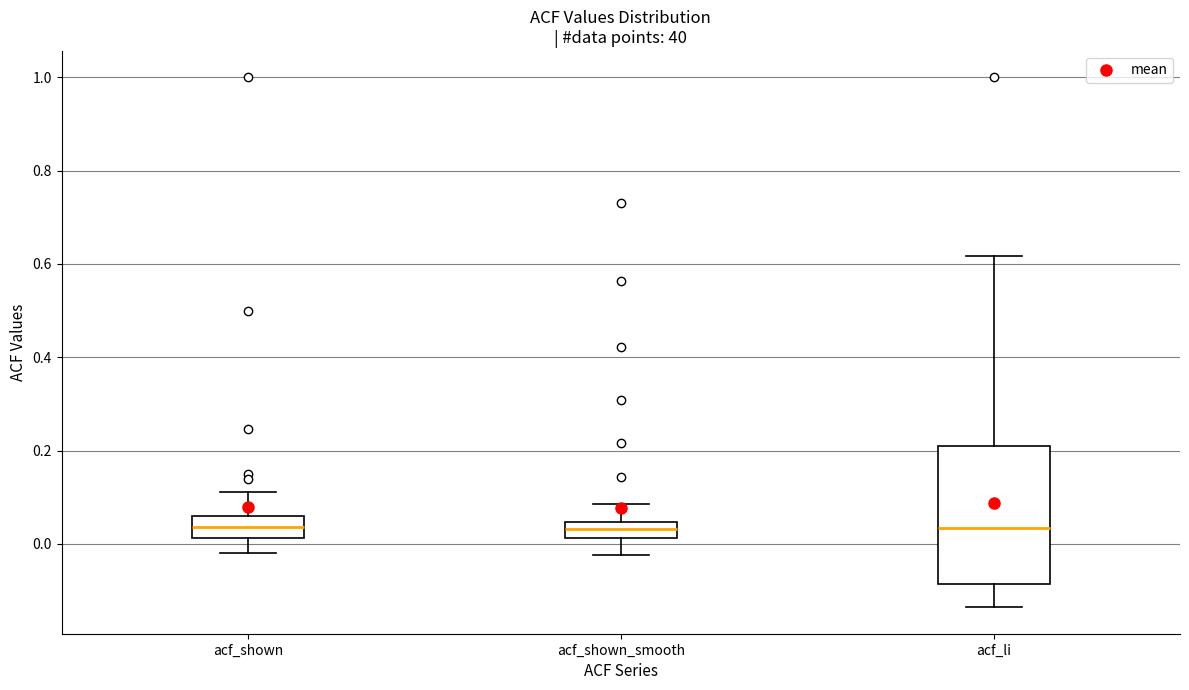

Reading left to right, read every box against the y-axis: the position of its median line, the range the box covers, and the ends of its whiskers. The values are not printed on the chart, so give them approximately, as read against the axis.

acf_shown: median 0.04, box 0.02 to 0.06, whiskers -0.02 to 0.12
acf_shown_smooth: median 0.04 (inside the box), box 0.02 to 0.04, whiskers -0.02 to 0.08
acf_li: median 0.04, box -0.08 to 0.22, whiskers -0.14 to 0.62